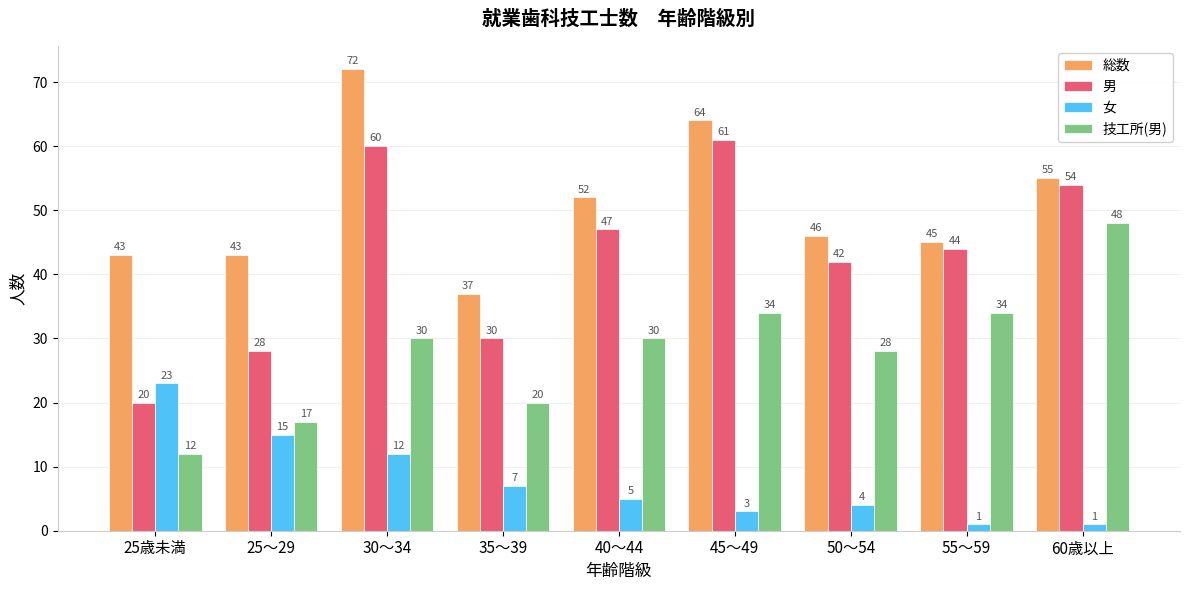

What is the value of the 総数 bar at the 4th from the left?

37